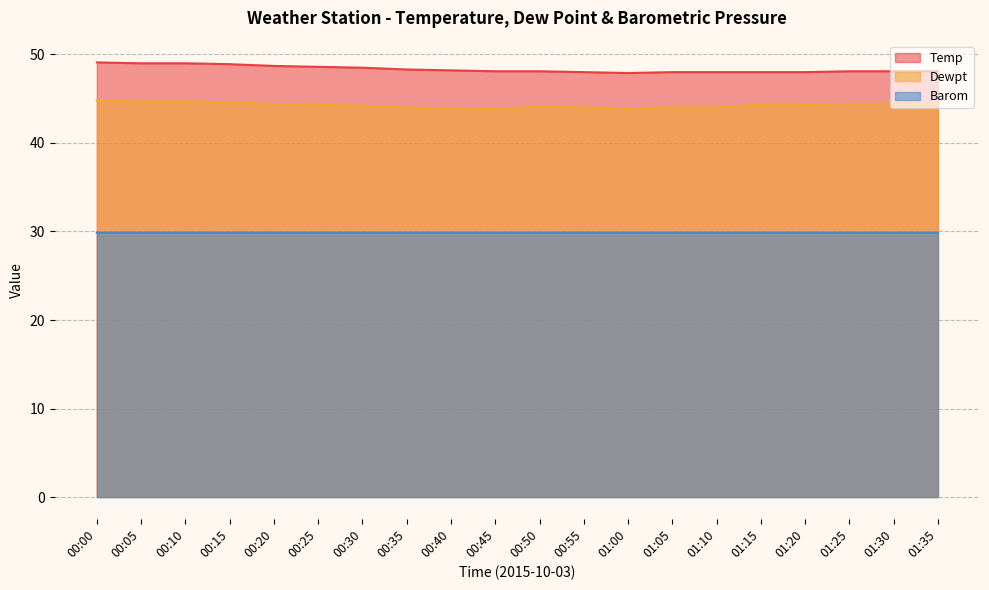

Is it true that Temp equals 73.5 at 00:50?

False